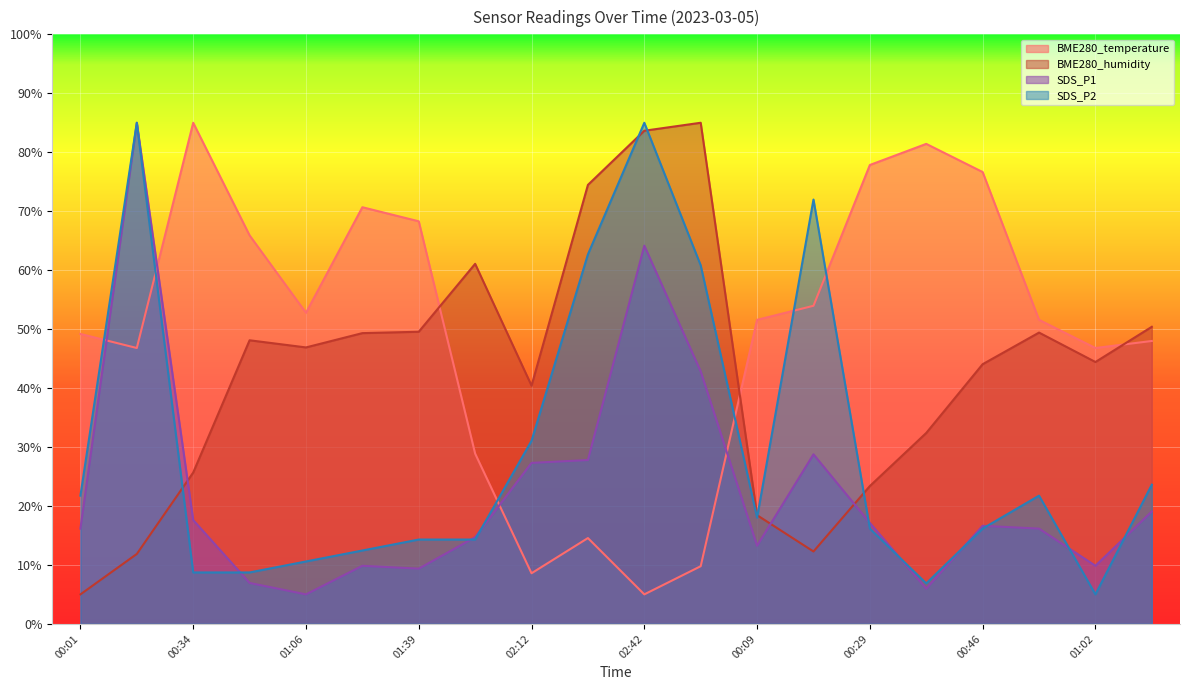

Which category has the highest value across all series?

00:34